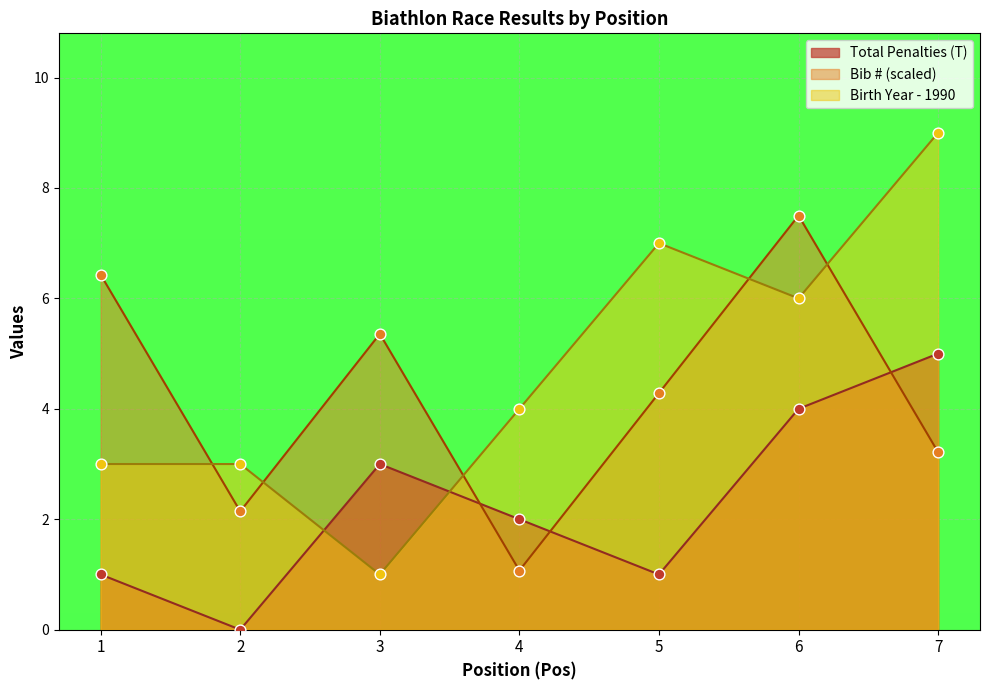

Which series reaches the maximum Y coordinate?

Birth Year (Jahrgang)